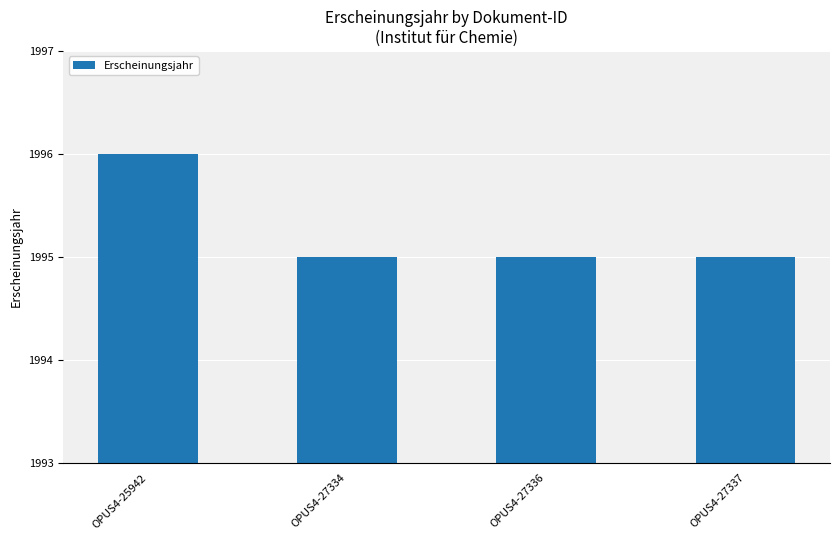

Which label corresponds to the largest value in the chart?

OPUS4-25942